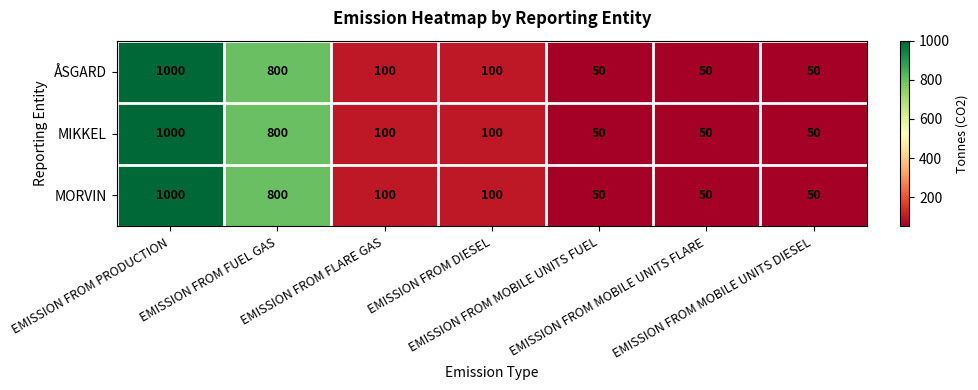

What is the difference between the maximum and minimum values in the ÅSGARD series?

950